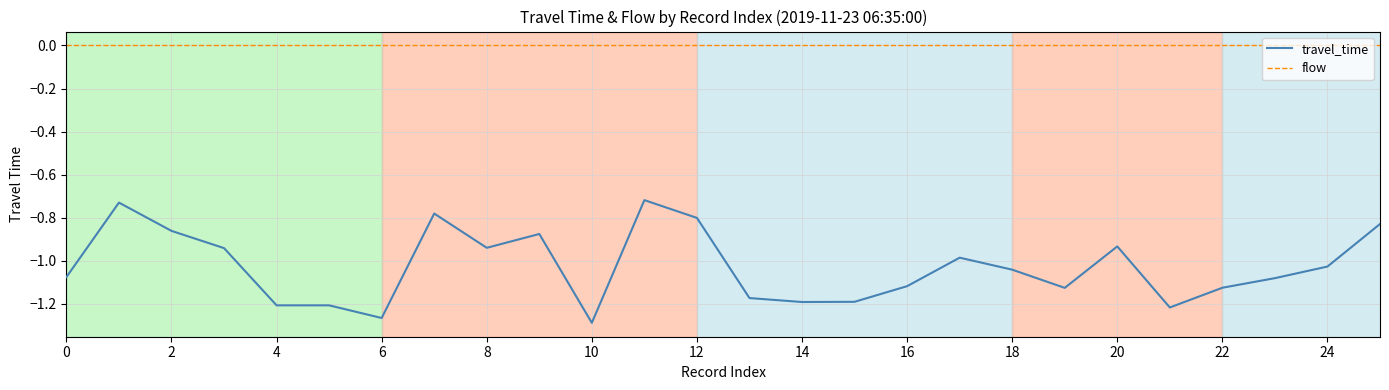

True or false: travel_time and flow cross at least once.

False